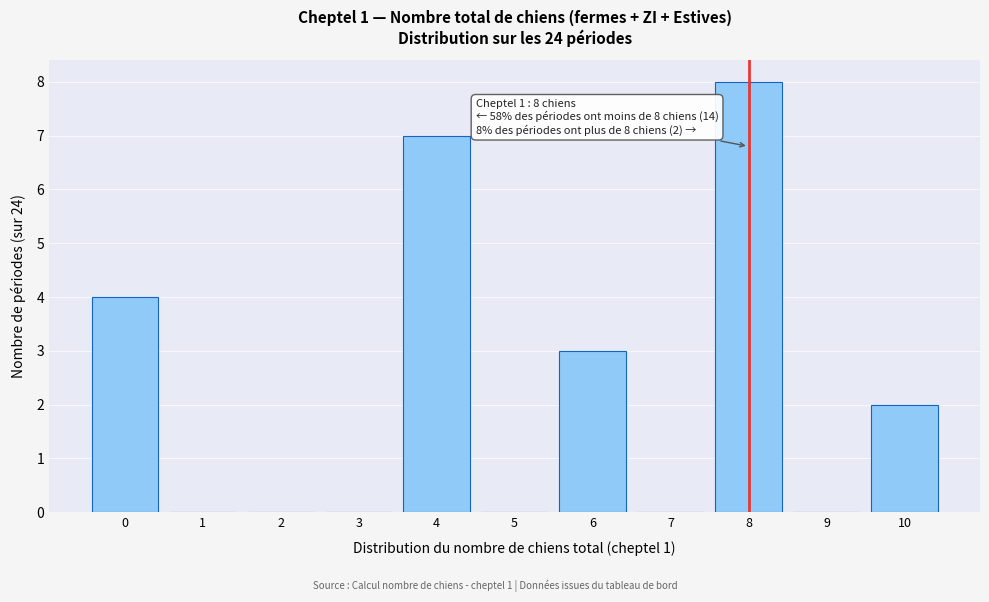

Reading left to right, list all the values displayed in this chart.

0=4	1=0	2=0	3=0	4=7	5=0	6=3	7=0	8=8	9=0	10=2